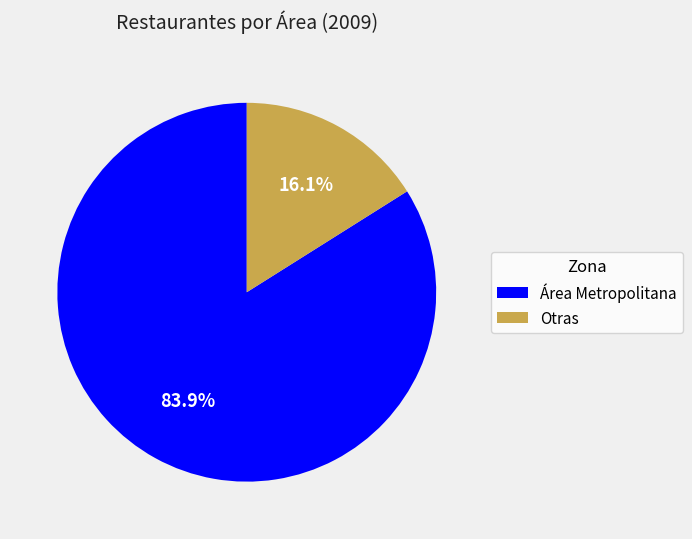

Rank the categories by value from lowest to highest.

Otras, Área Metropolitana